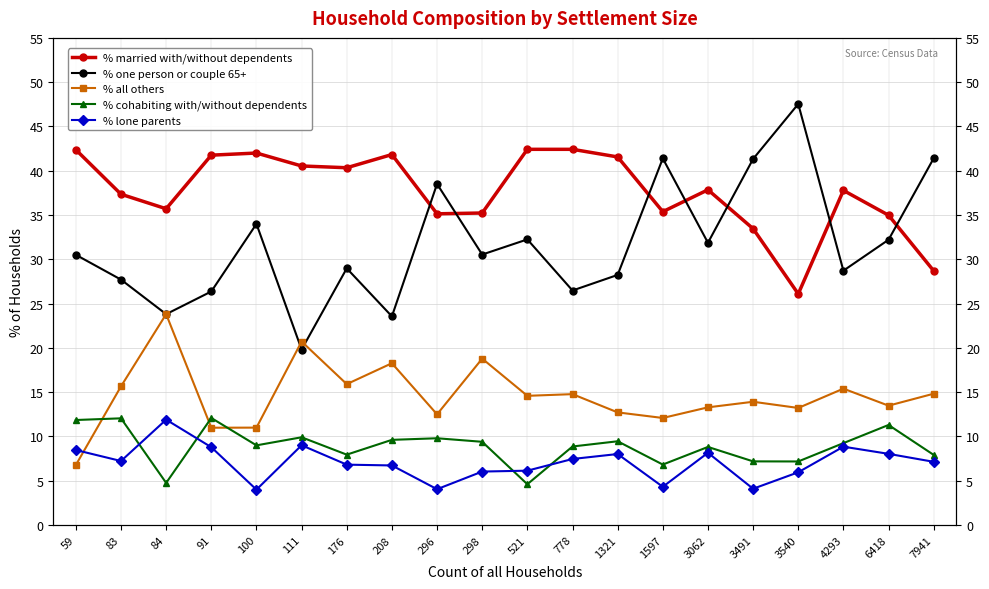

Which category has the lowest value in the % lone parents series?

100